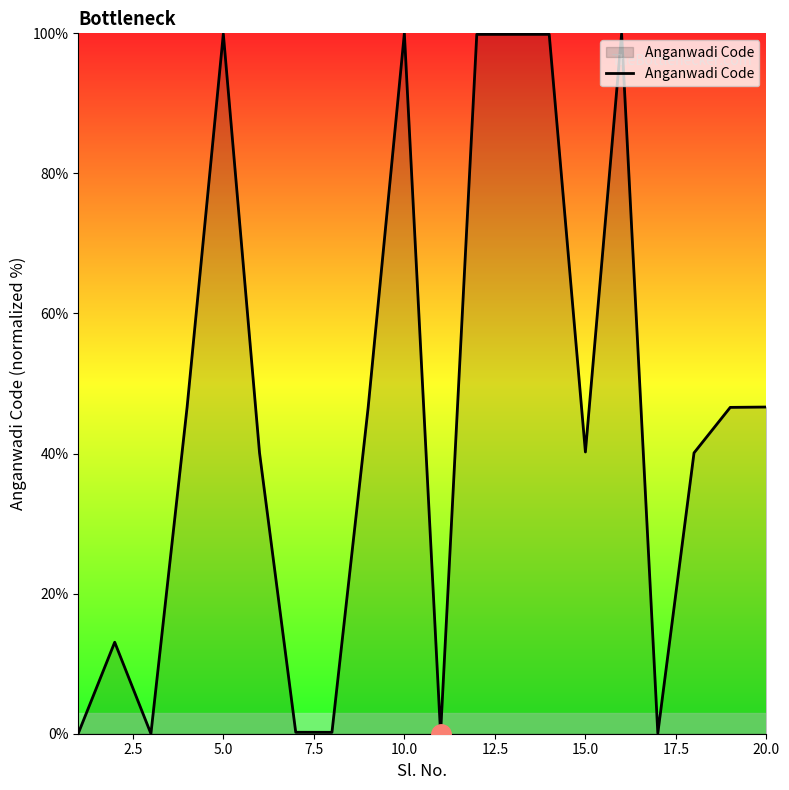

What is the maximum value shown in the chart?

100.0